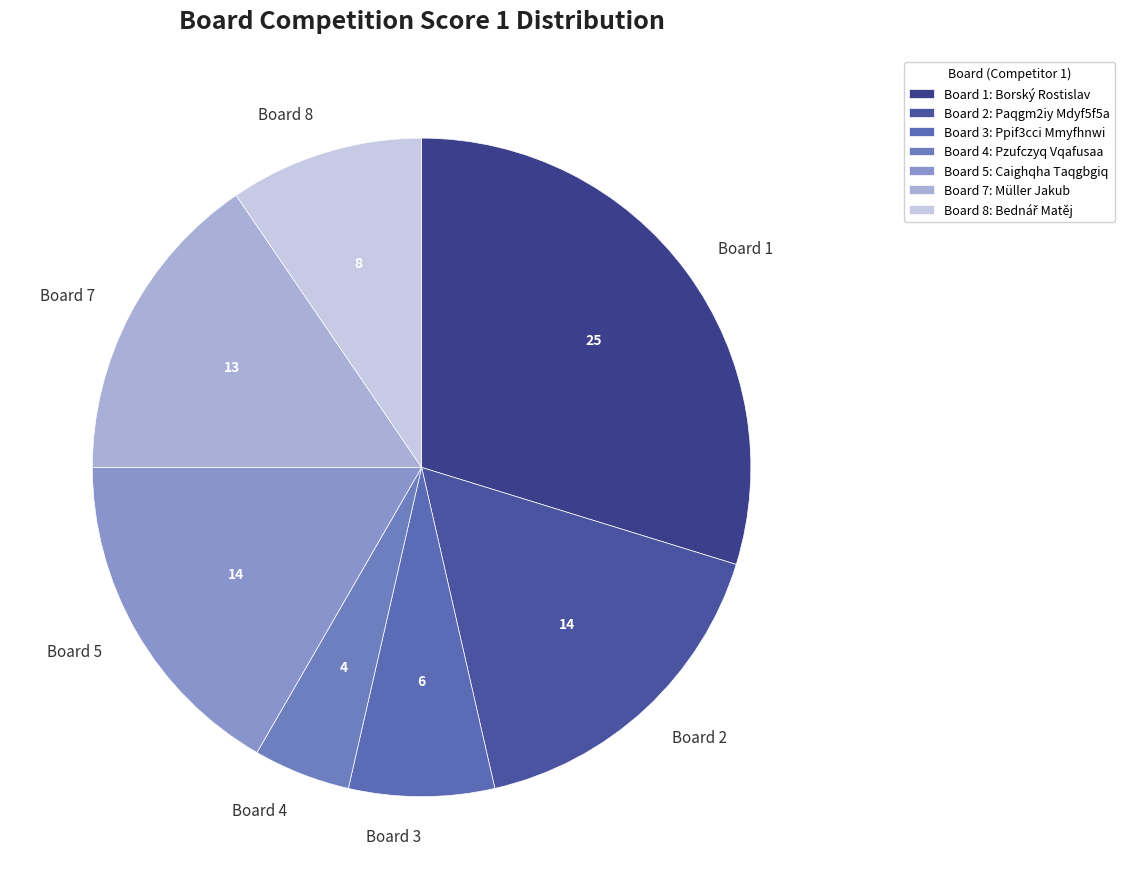

Which category has the biggest portion of the pie?

Board 1